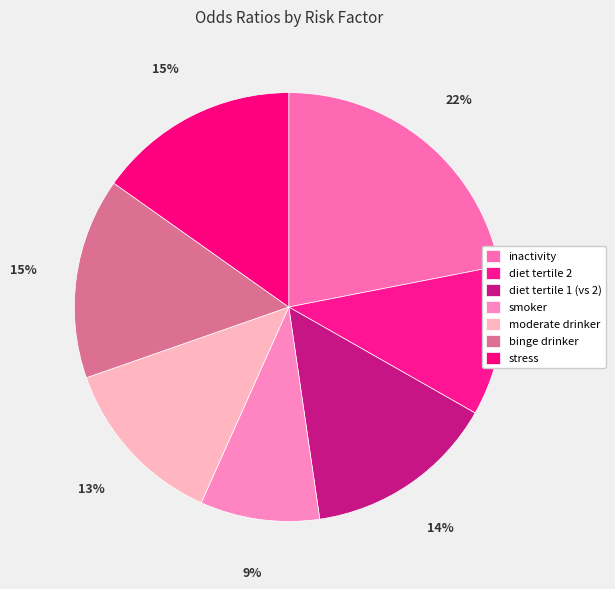

To the nearest percent, what is the combined percentage of diet tertile 2 and inactivity?

33%